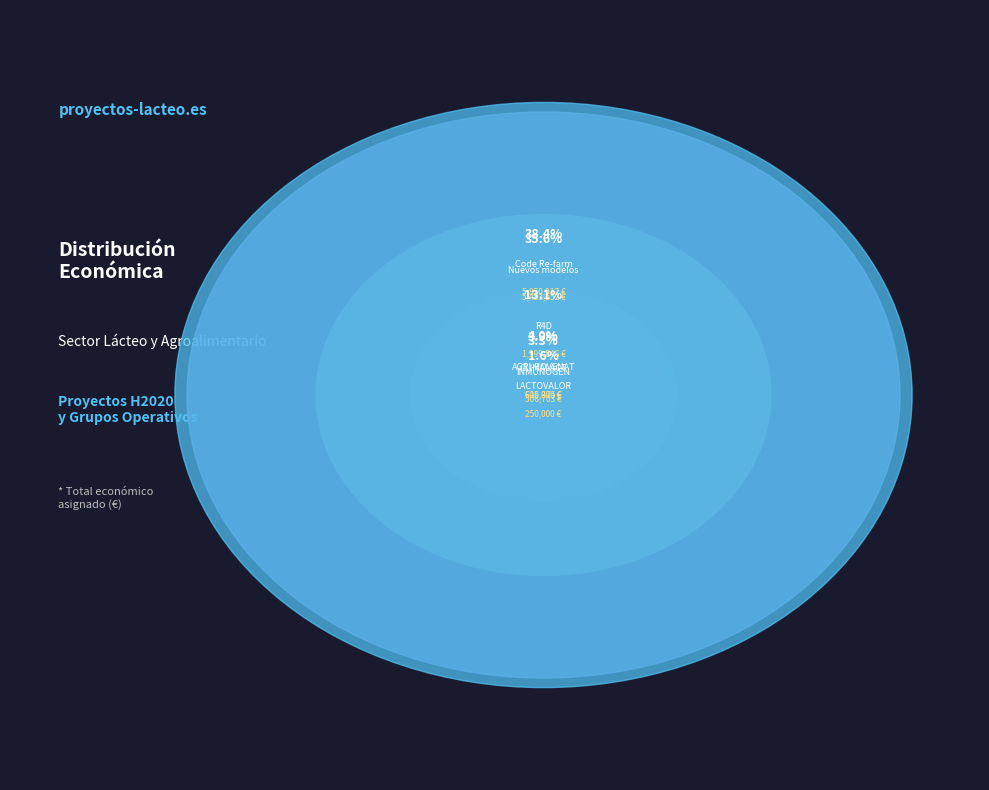

What percentage do Nuevos modelos and R4D together represent?

48.7%